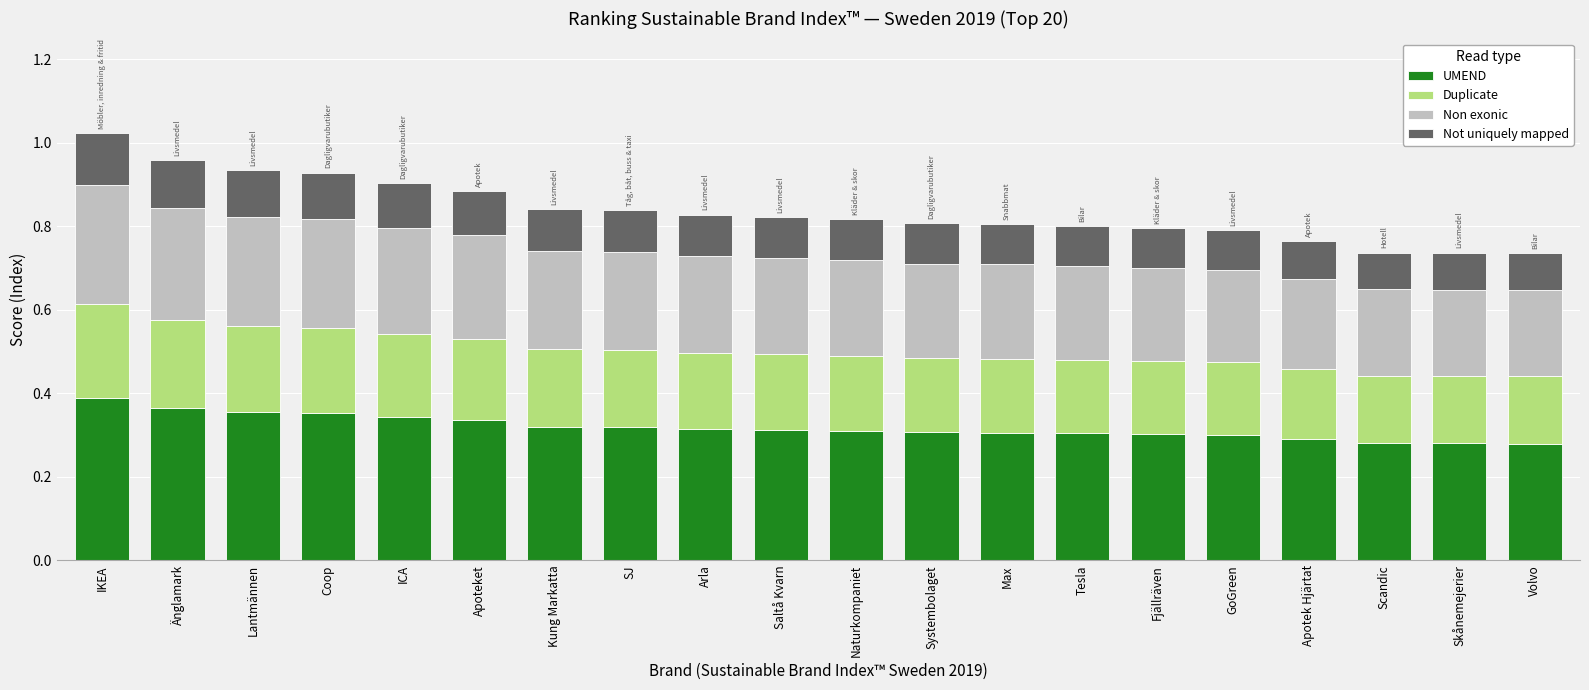

The value of UMEND at IKEA is 0.4. True or false?

True